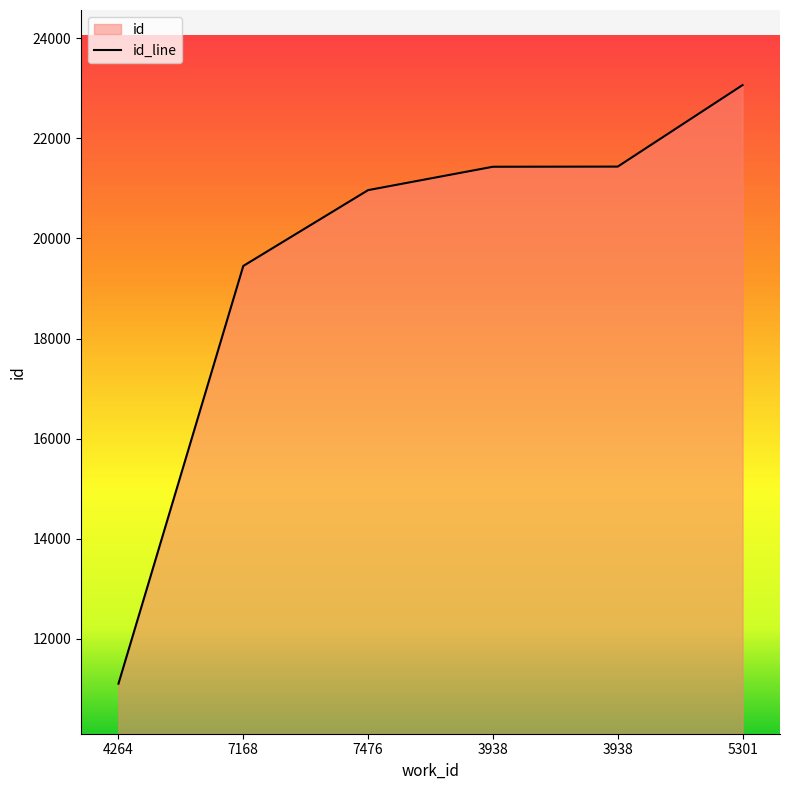

List the labels in order of value, largest first.

5301, 3938, 3938, 7476, 7168, 4264